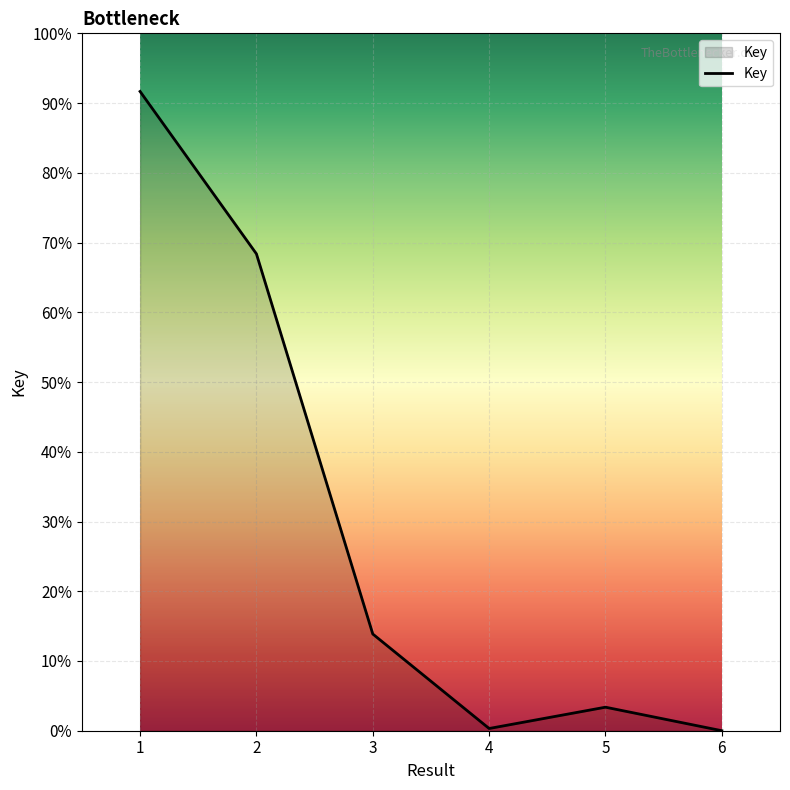

How many lines are shown in the chart?

1